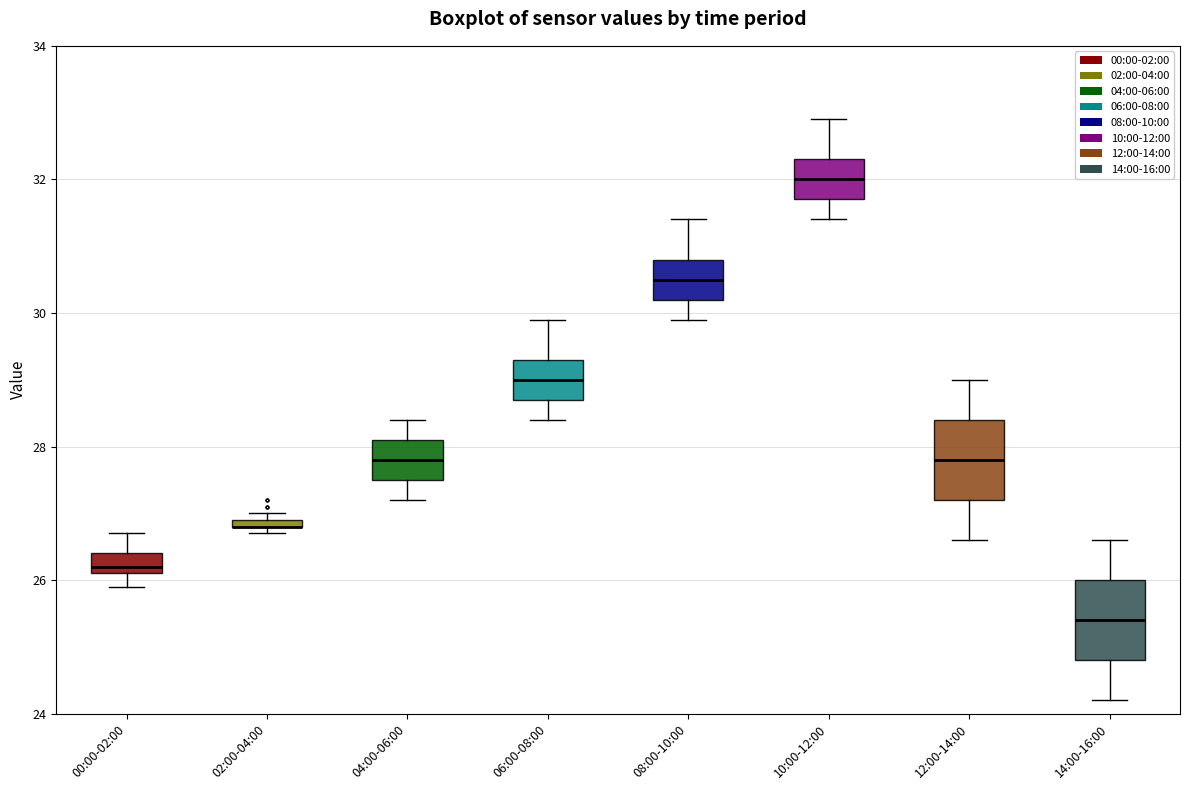

Where is the lower edge of the box for 02:00-04:00 on the y-axis? The values are not printed on the chart, so give them approximately, as read against the axis.

26.8